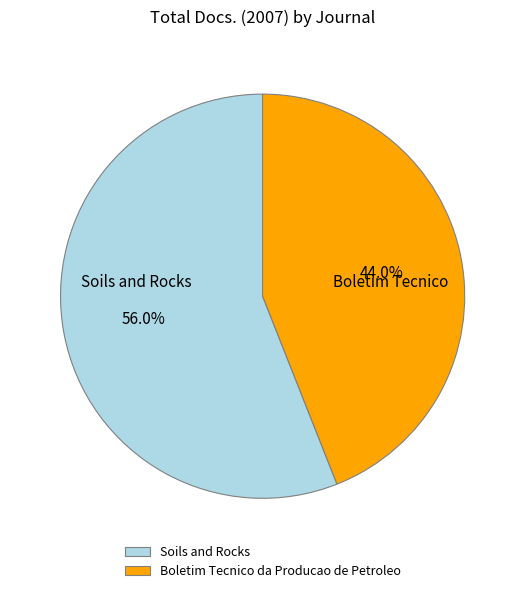

Is there a majority slice in this chart?

Yes